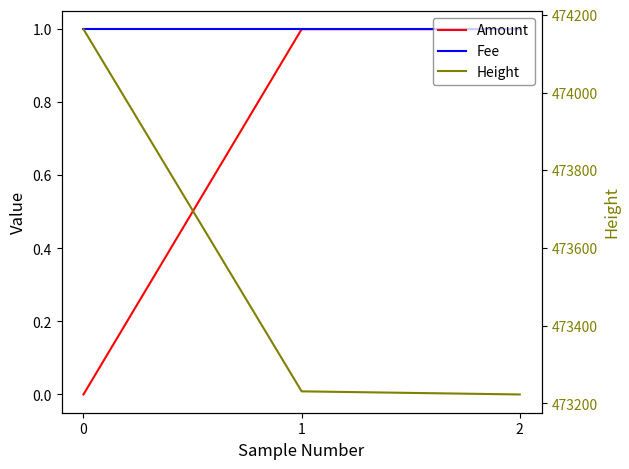

List the labels in order of Amount value, smallest first.

0, 1, 2